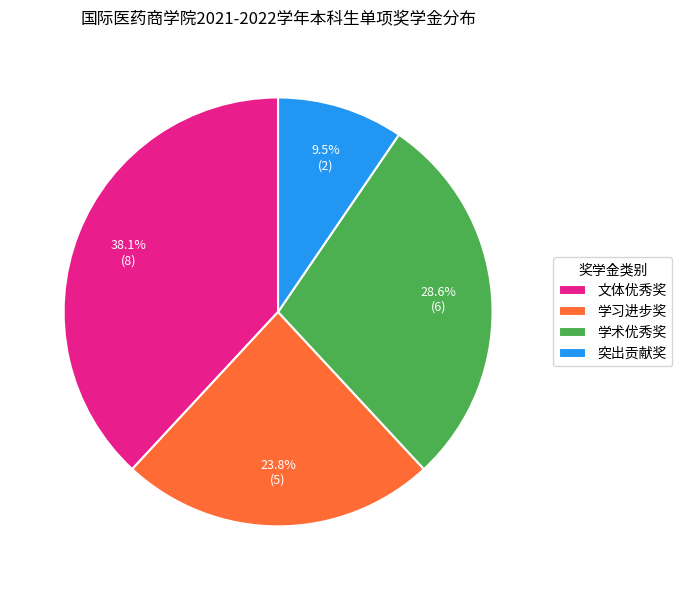

Which category has the biggest portion of the pie?

文体优秀奖